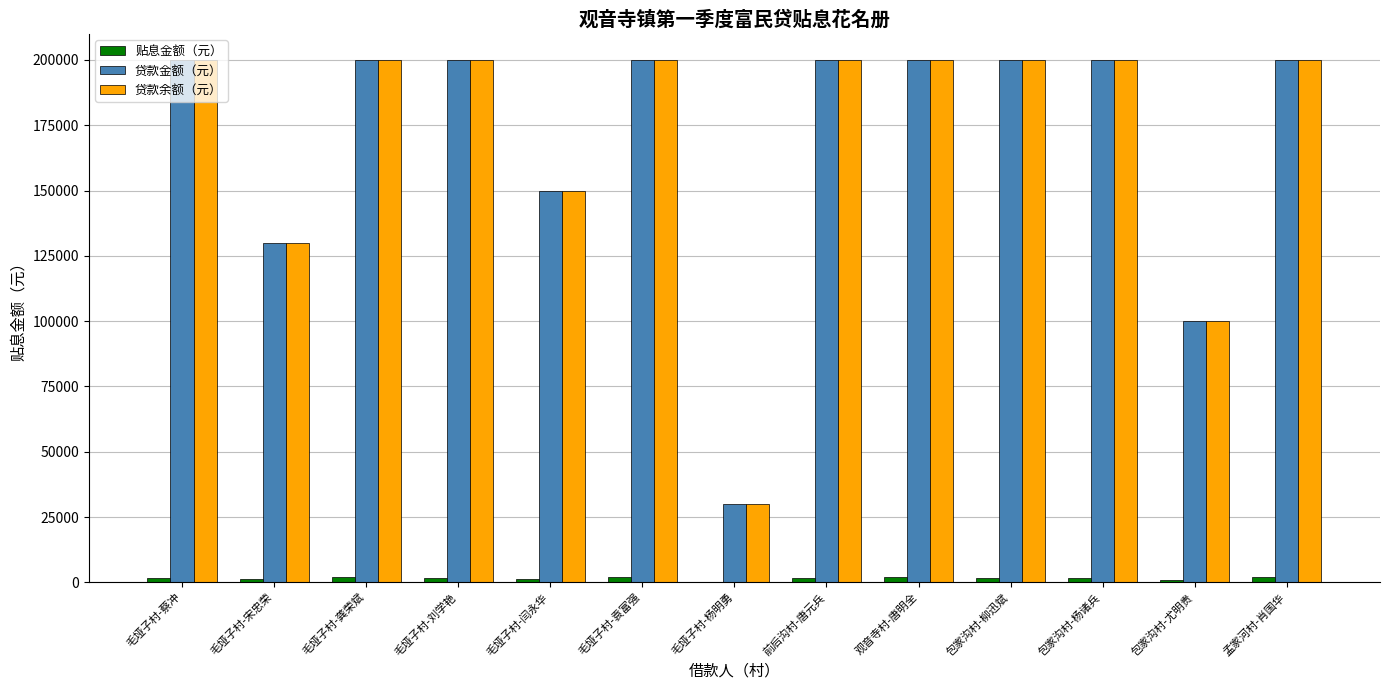

Is it true that 贷款余额（元） equals 261015.4 at 毛垭子村-刘学艳?

False